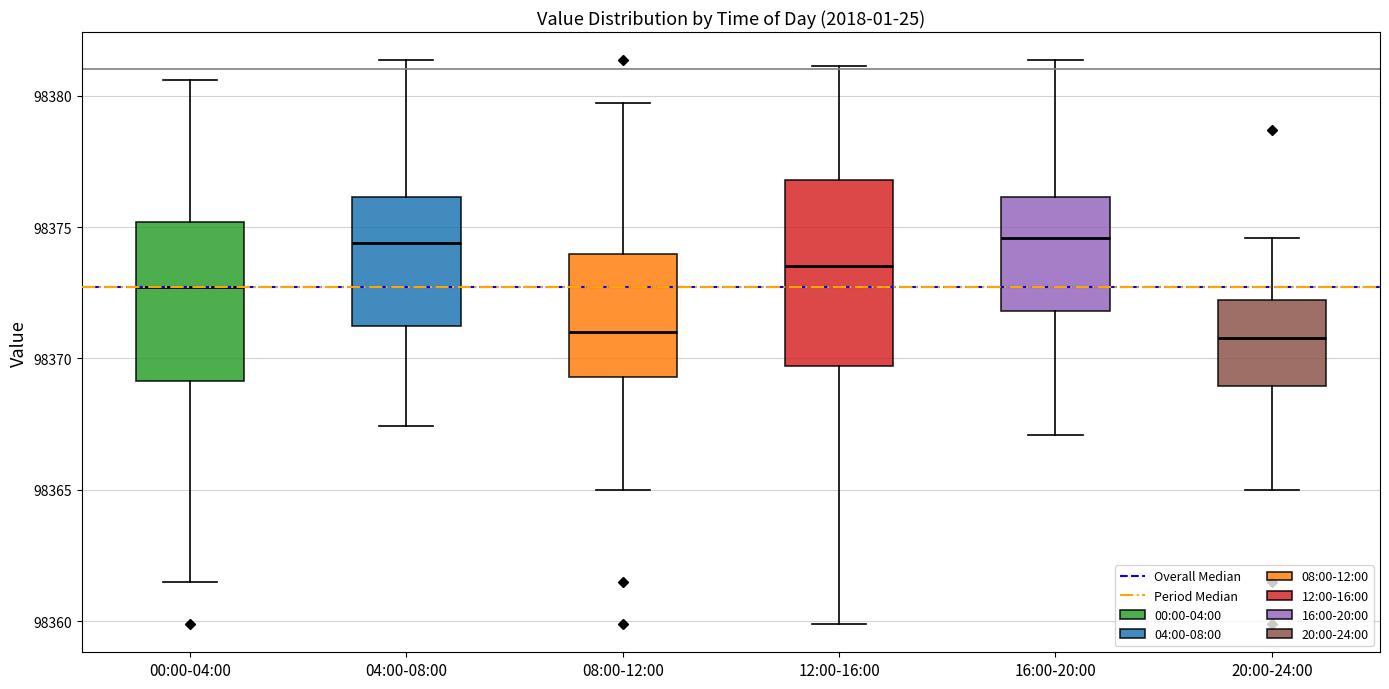

Where is the lower edge of the box for 08:00-12:00 on the y-axis? The values are not printed on the chart, so give them approximately, as read against the axis.

98369.5